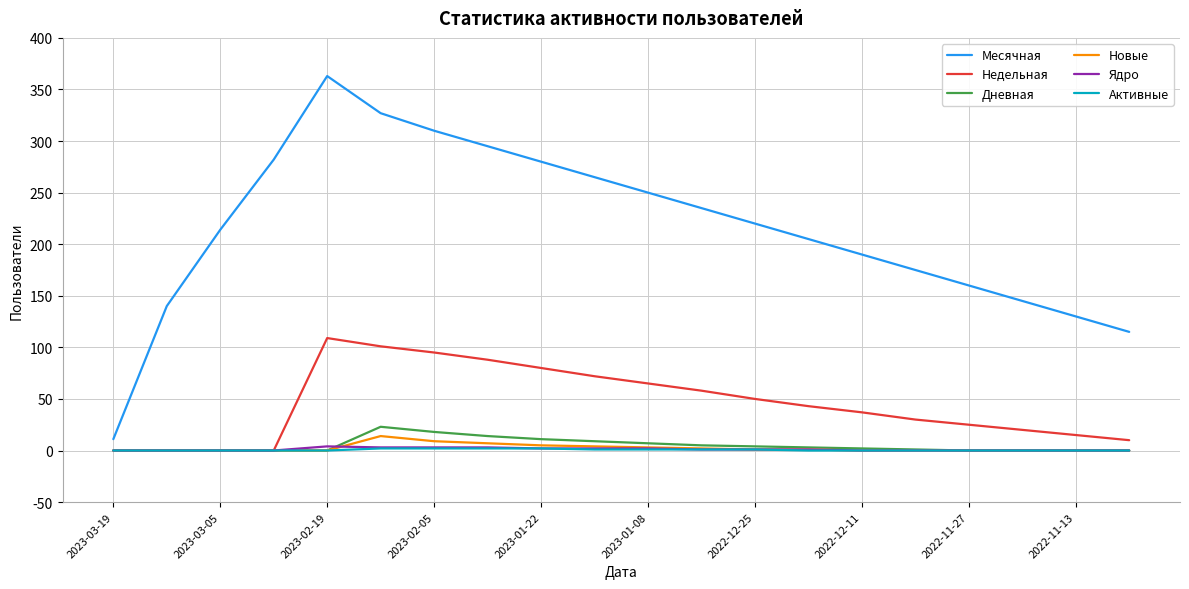

Which series has the widest spread of values?

Месячная